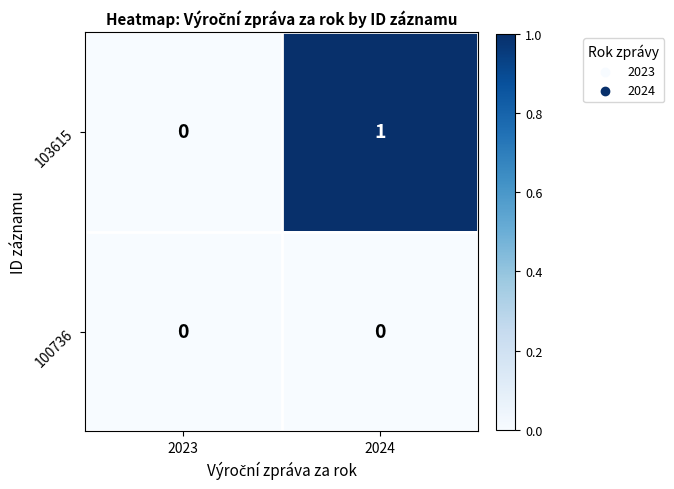

Rank the series by their average value, from lowest to highest.

100736, 103615